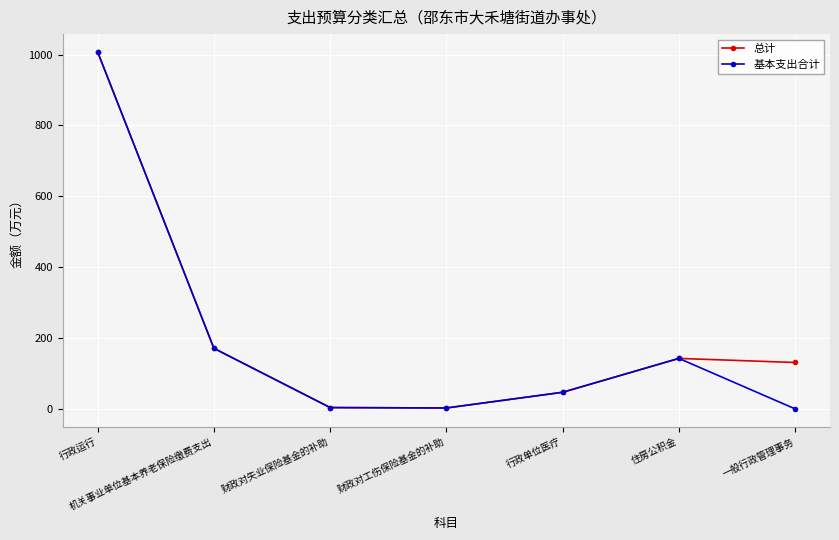

Is this an area chart (filled region under the line)?

No